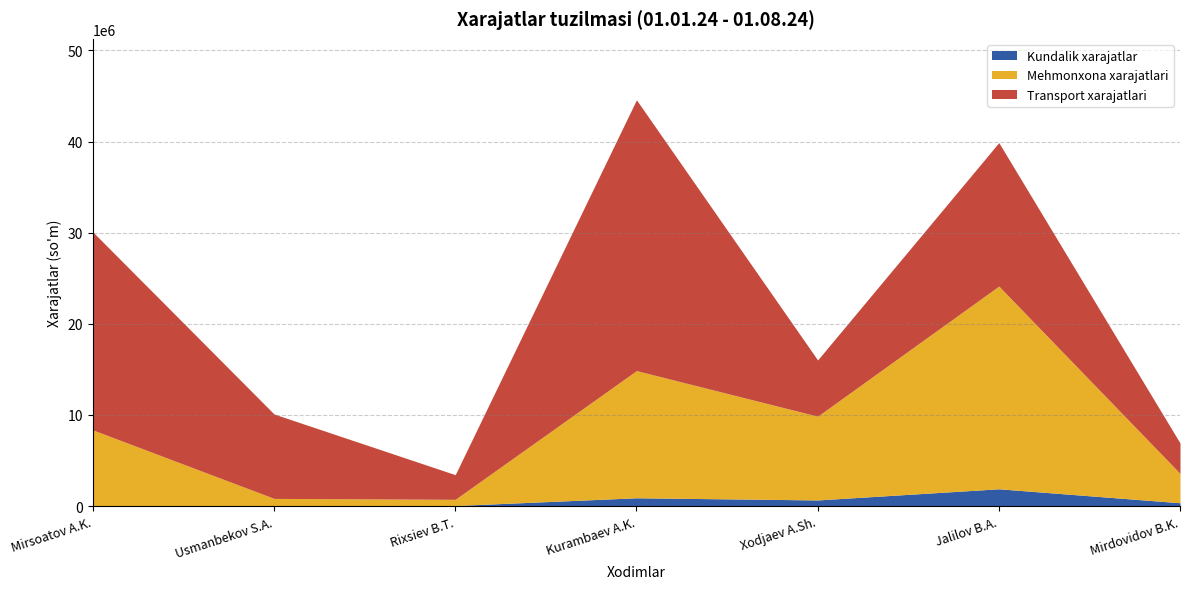

Where is the first local minimum for Transport xarajatlari?

Rixsiev B.T.